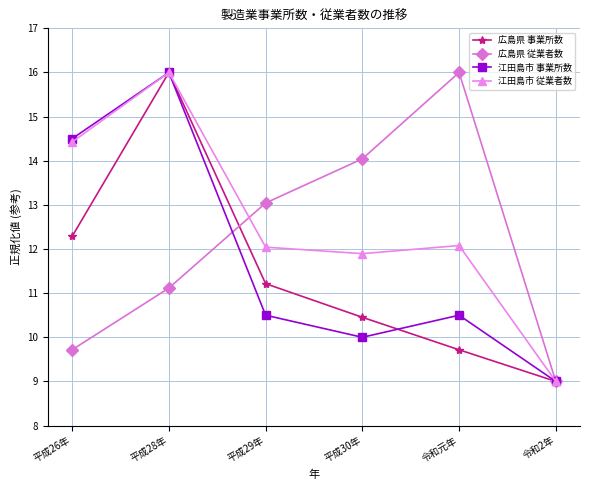

Does the chart display data point markers on the line(s)?

Yes